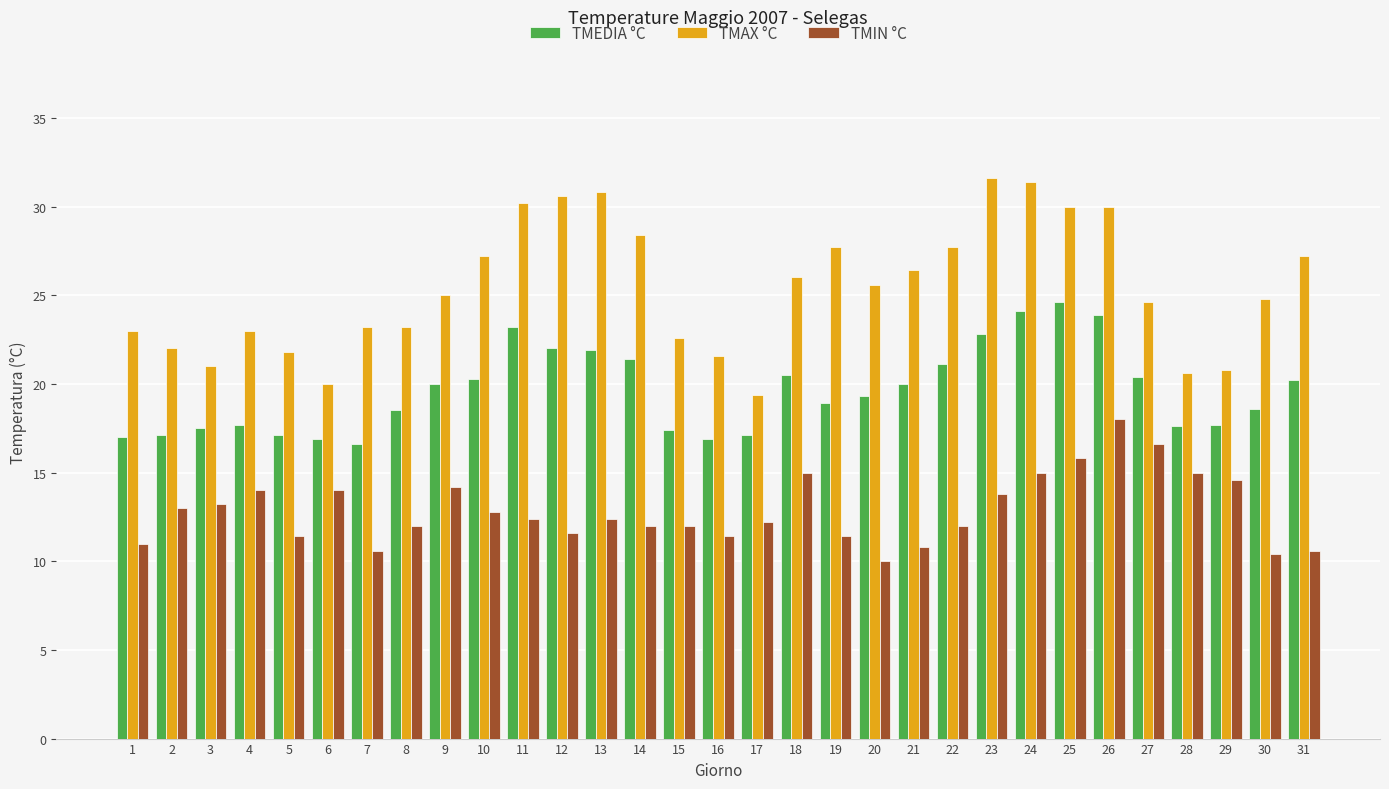

Which series changed the most between 7 and 26?

TMIN °C